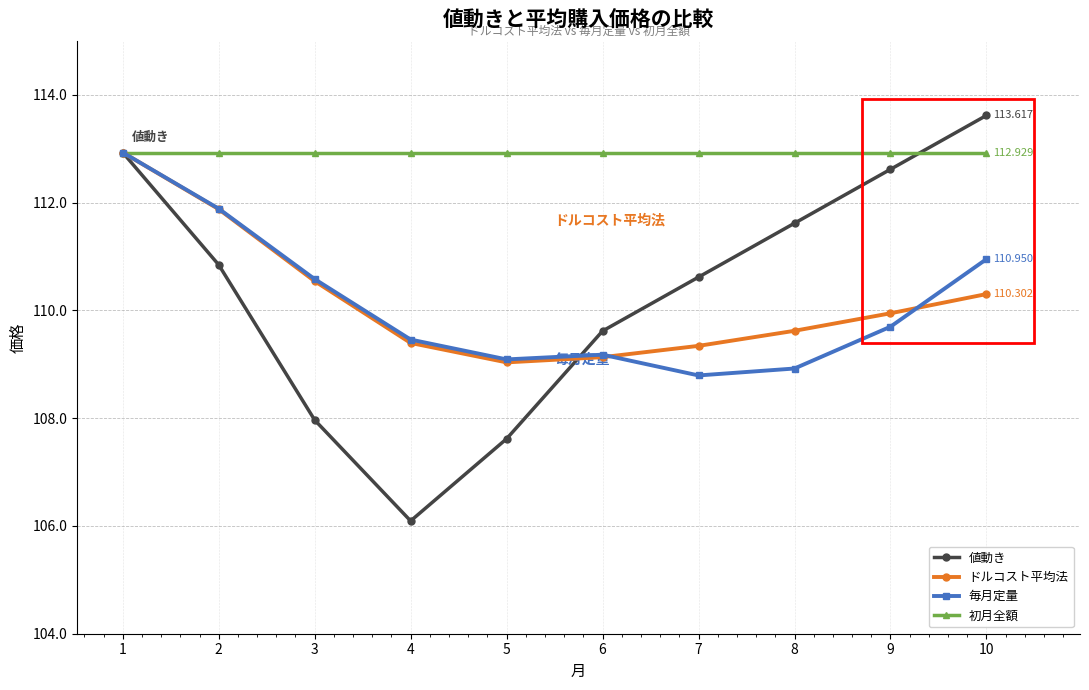

What is the difference between the 値動き values at 1 and 10?

0.7